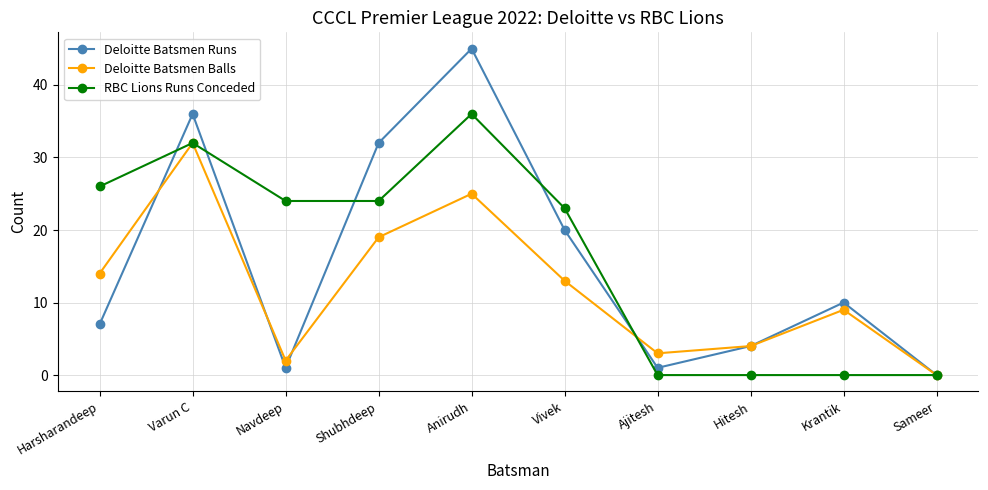

List the labels in order of Deloitte Batsmen Balls value, largest first.

Varun C, Anirudh, Shubhdeep, Harsharandeep, Vivek, Krantik, Hitesh, Ajitesh, Navdeep, Sameer